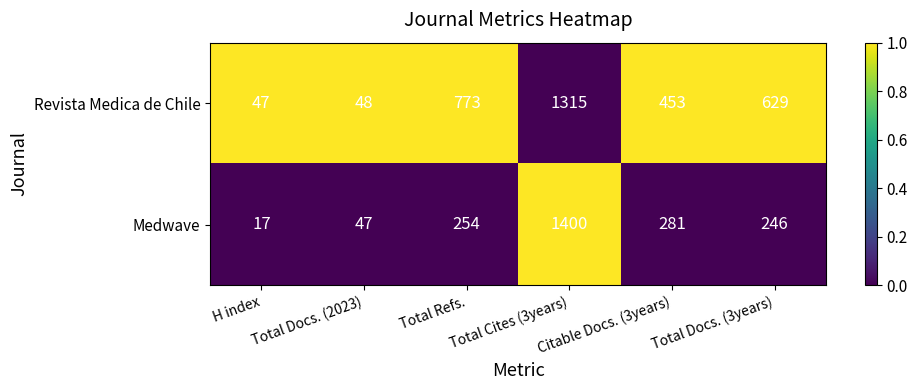

The value of Revista Medica de Chile at Total Refs. is 1121. True or false?

False